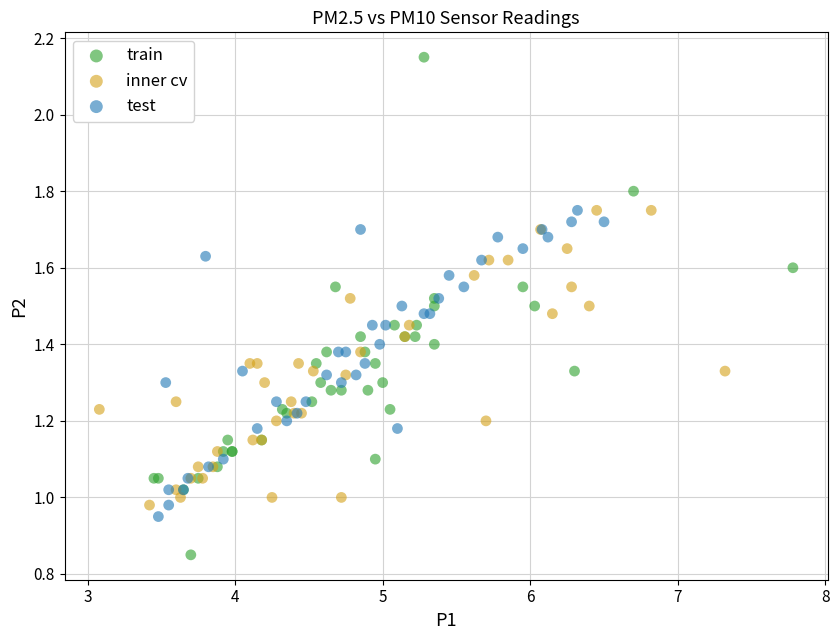

Which series has the largest Y range (max minus min)?

train